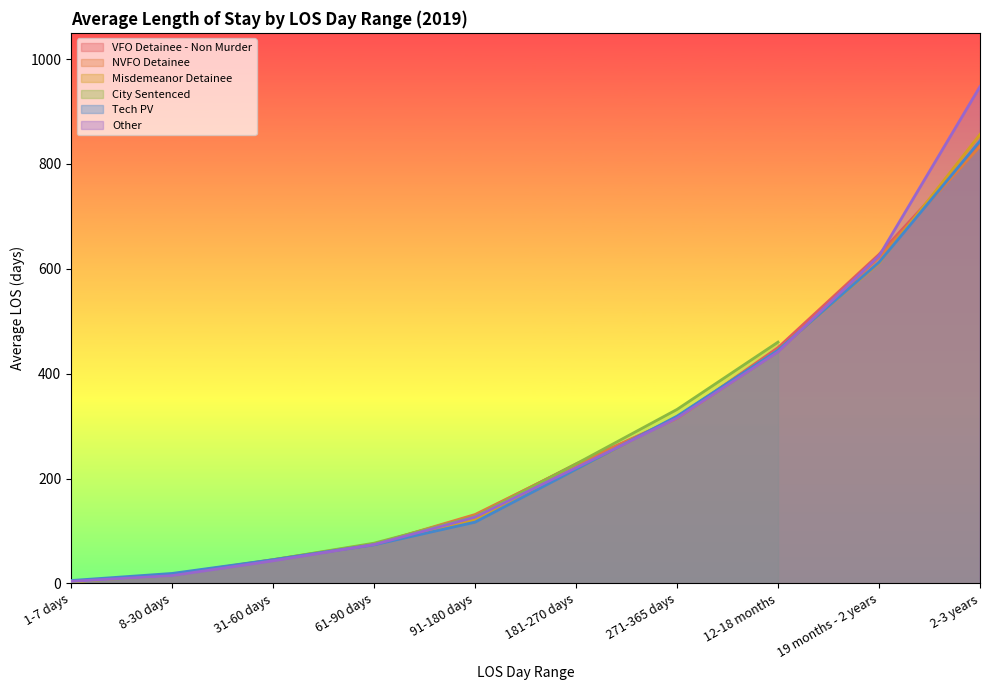

At which category does the chart reach its peak across all series?

2-3 years